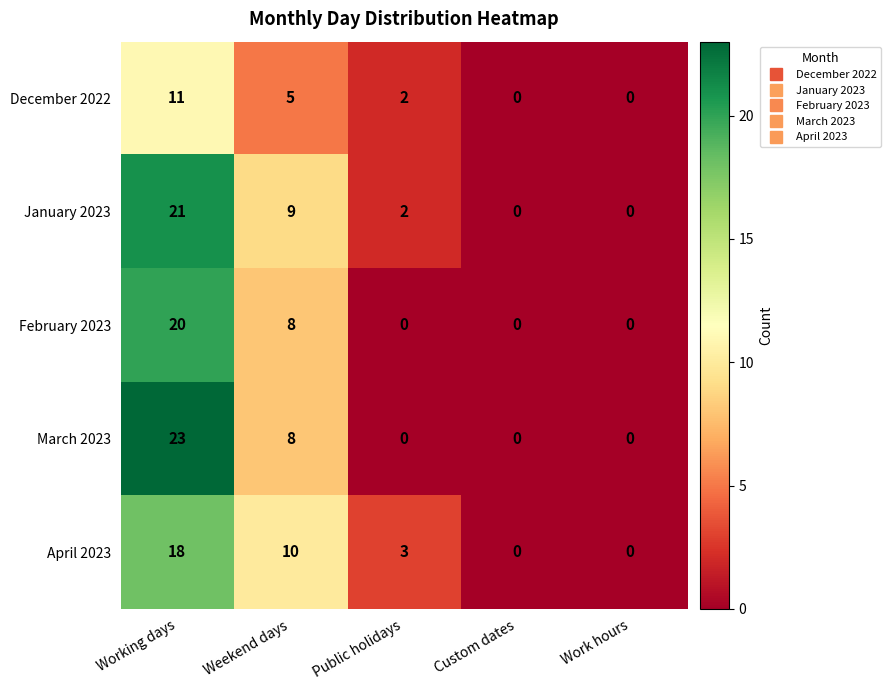

The value of March 2023 at Working days is 23. True or false?

True